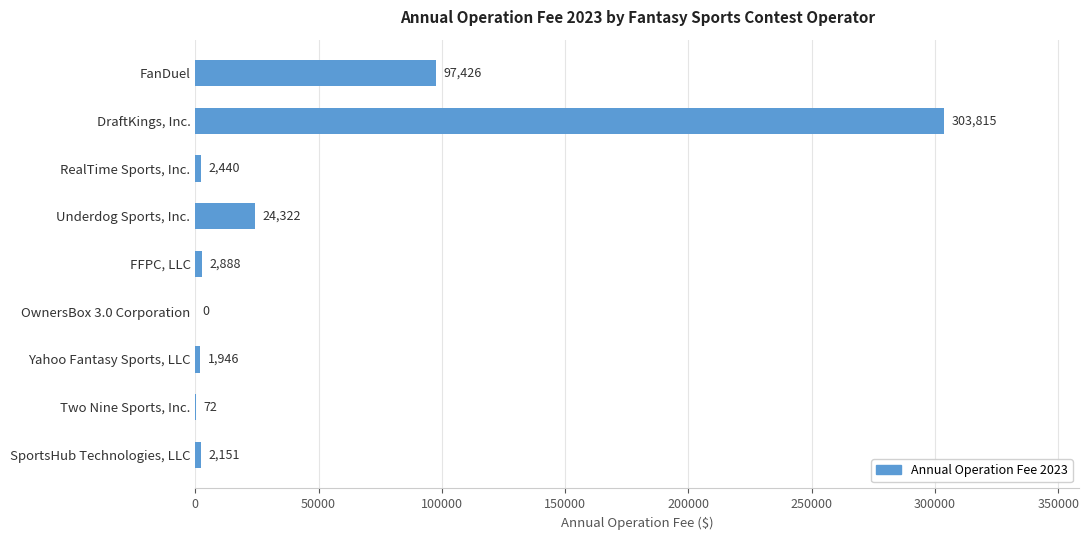

Where is the data nearest to the value 151907?

FanDuel